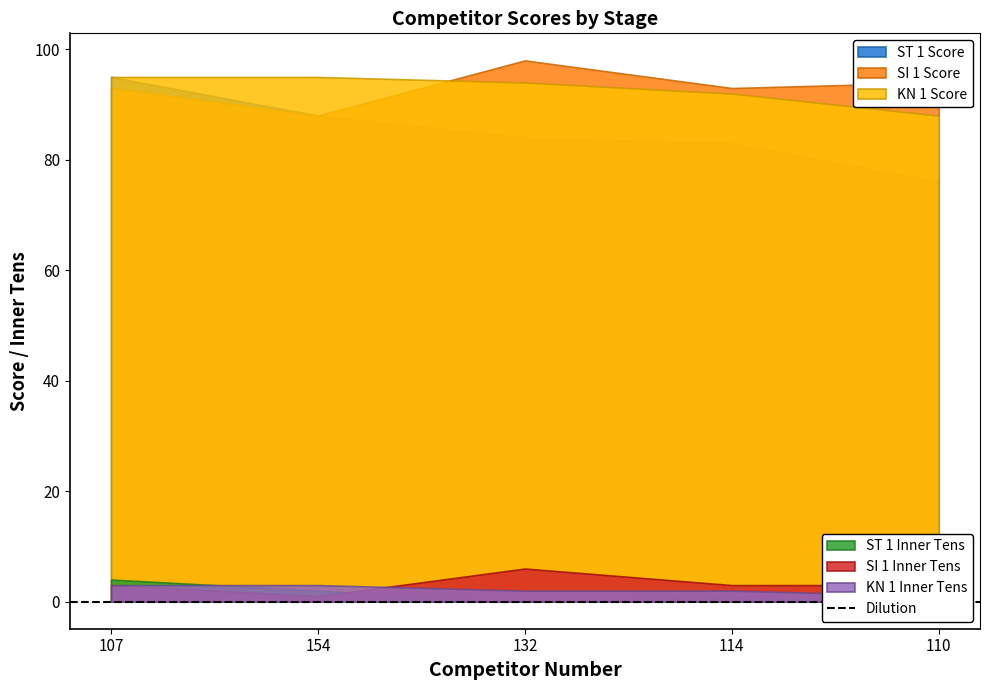

What is the label of the 2nd point from the right?

114